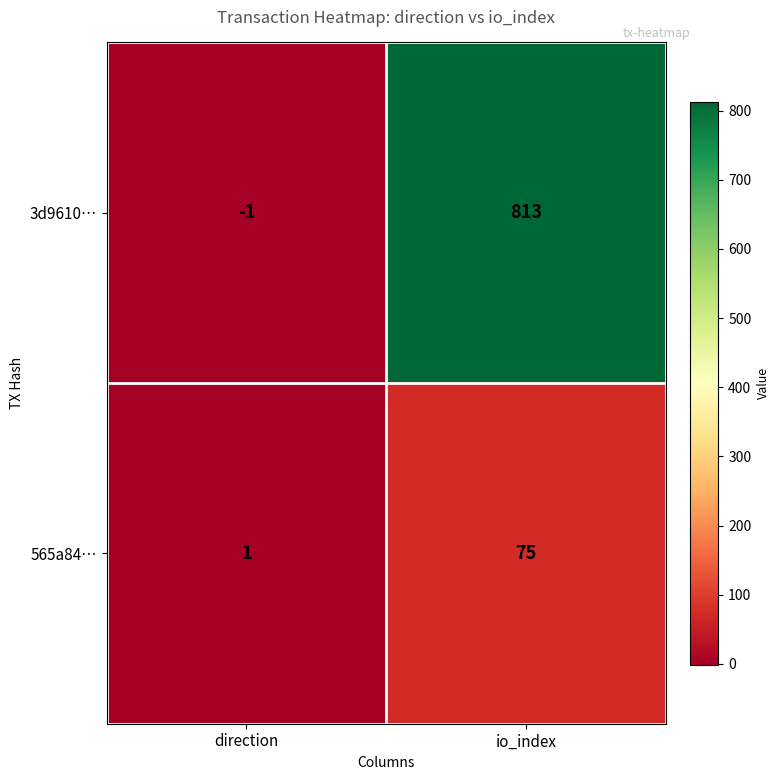

What is the difference between the maximum and minimum values in the 3d9610… series?

814